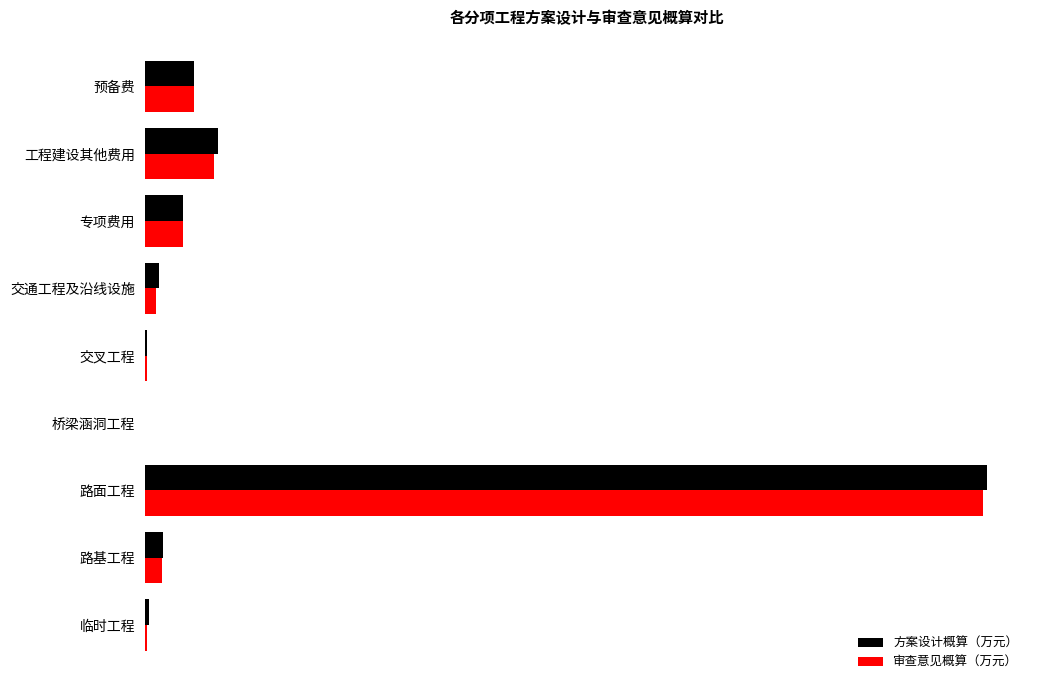

Where is 审查意见概算（万元） nearest to the value 1361?

工程建设其他费用